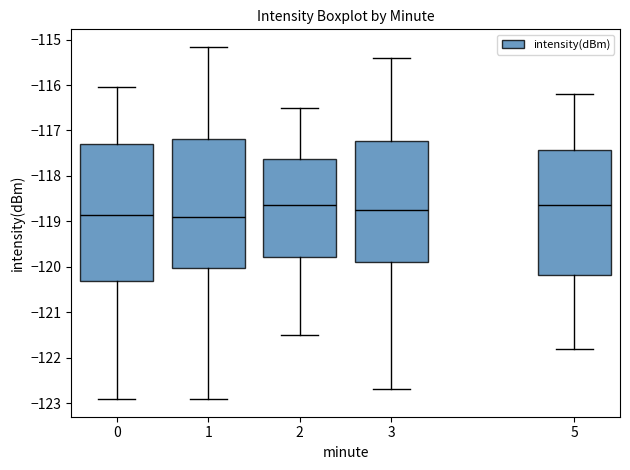

Reading left to right, transcribe this box plot: for each box, give where its median line is, the range the box spans, and where its two whiskers end, as read against the y-axis. The values are not printed on the chart, so give them approximately, as read against the axis.

0: median -118.9, box -120.3 to -117.3, whiskers -122.9 to -116.0
1: median -118.9, box -120.0 to -117.2, whiskers -122.9 to -115.2
2: median -118.6, box -119.8 to -117.6, whiskers -121.5 to -116.5
3: median -118.7, box -119.9 to -117.2, whiskers -122.7 to -115.4
5: median -118.6, box -120.2 to -117.4, whiskers -121.8 to -116.2